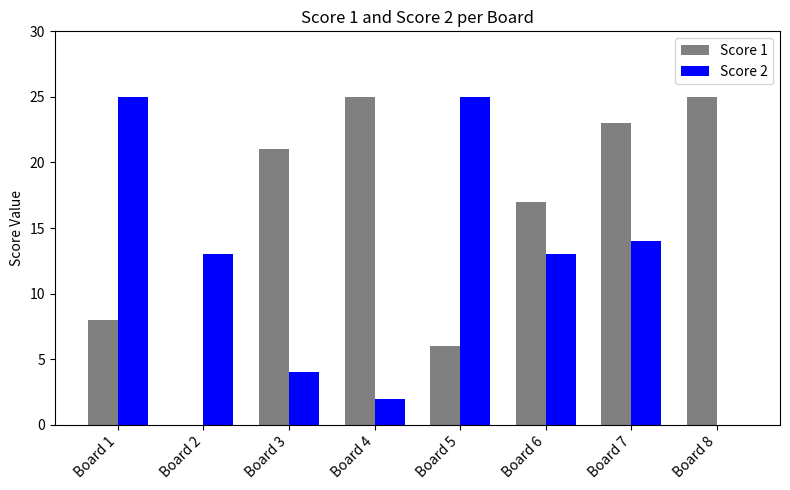

The value of Score 1 at Board 5 is 6. True or false?

True